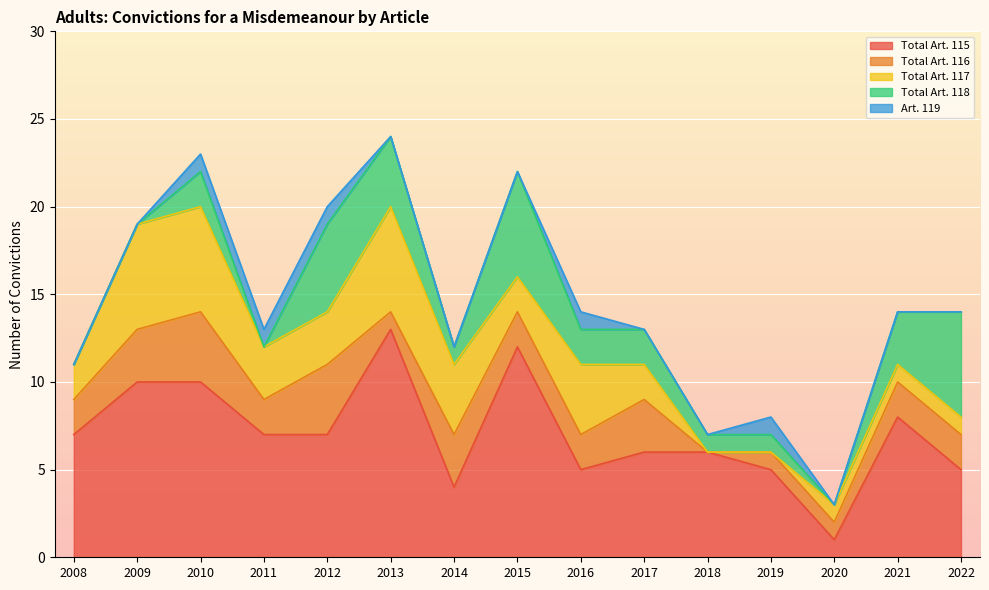

What is the sum of all Total Art. 117 values?

41